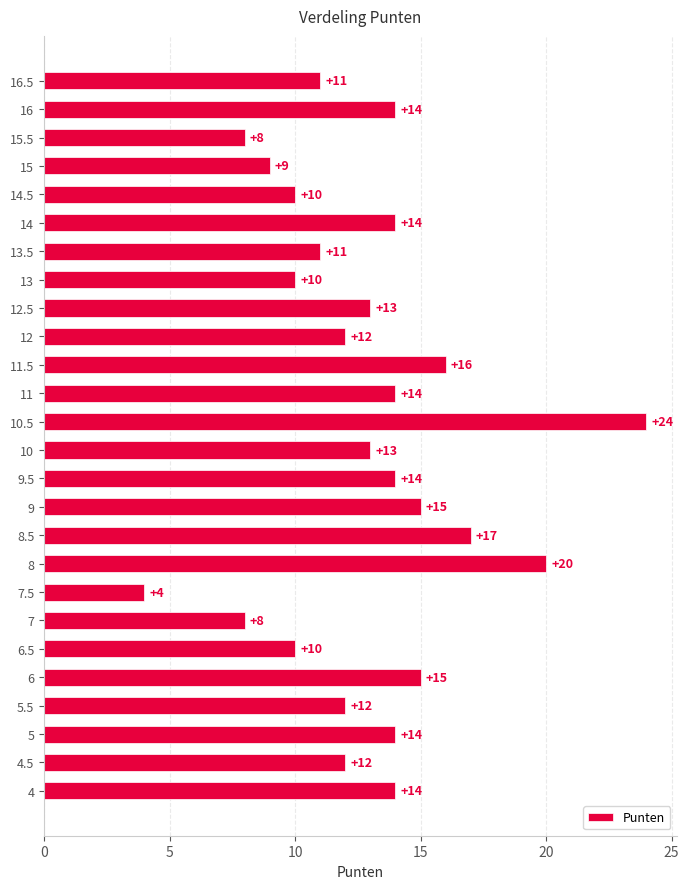

What is the sum of the values at 5.5 and 13?

22